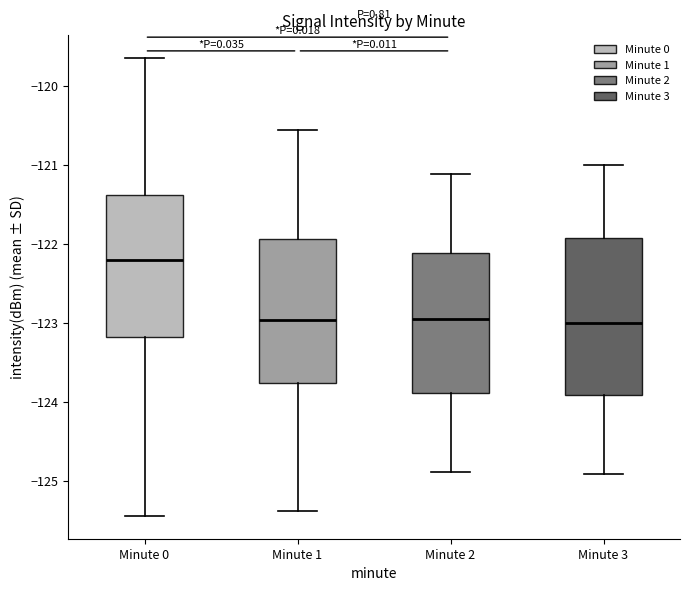

Where does the upper whisker of the box for Minute 1 end on the y-axis? The values are not printed on the chart, so give them approximately, as read against the axis.

-120.6